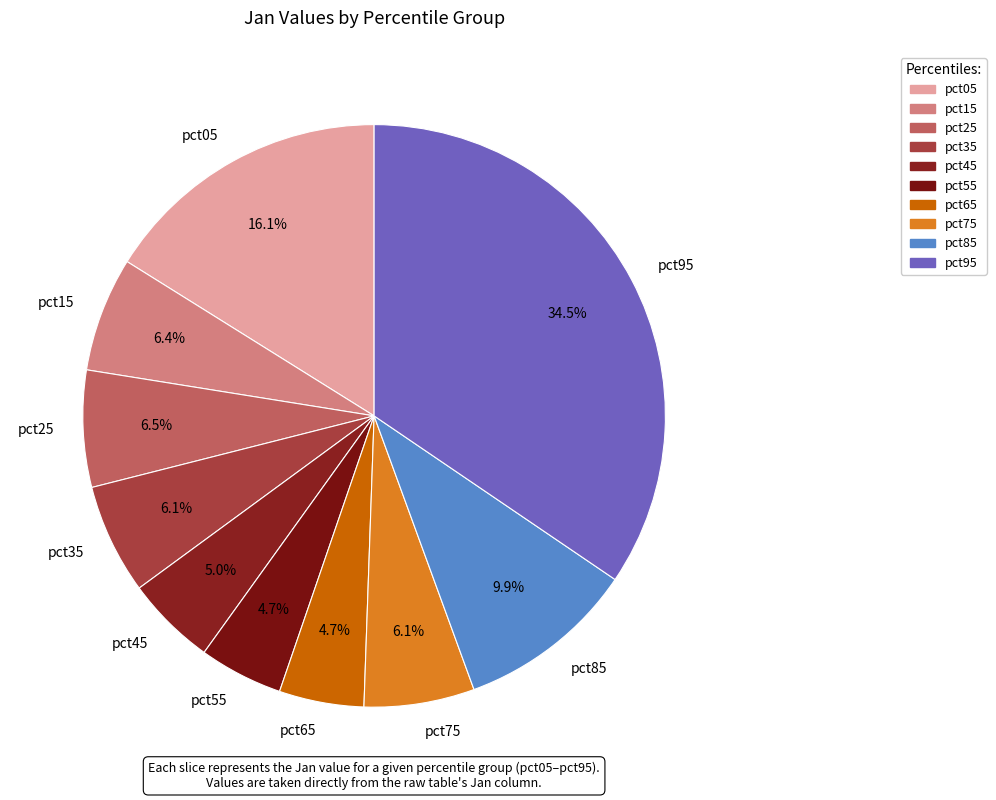

Is the sum of pct45 and pct25 greater than half?

No